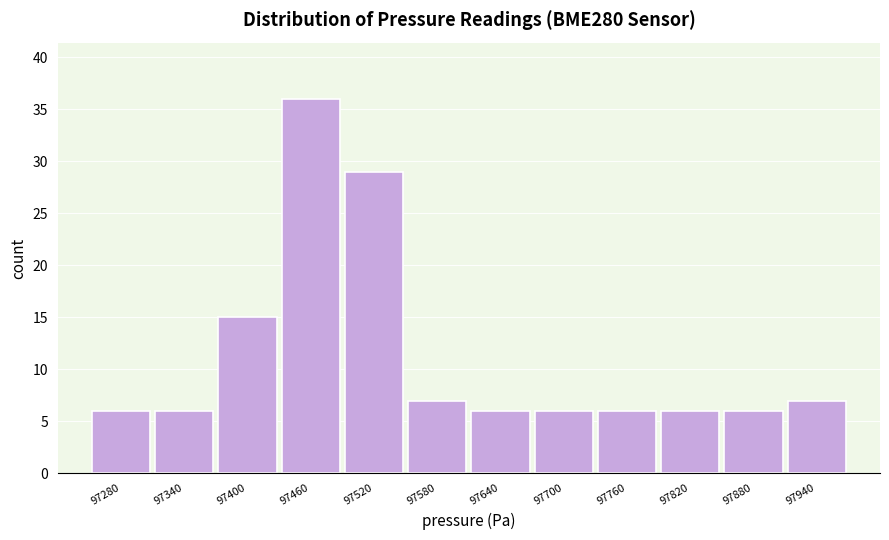

Reading left to right, extract all data points from this chart.

6	6	15	36	29	7	6	6	6	6	6	7